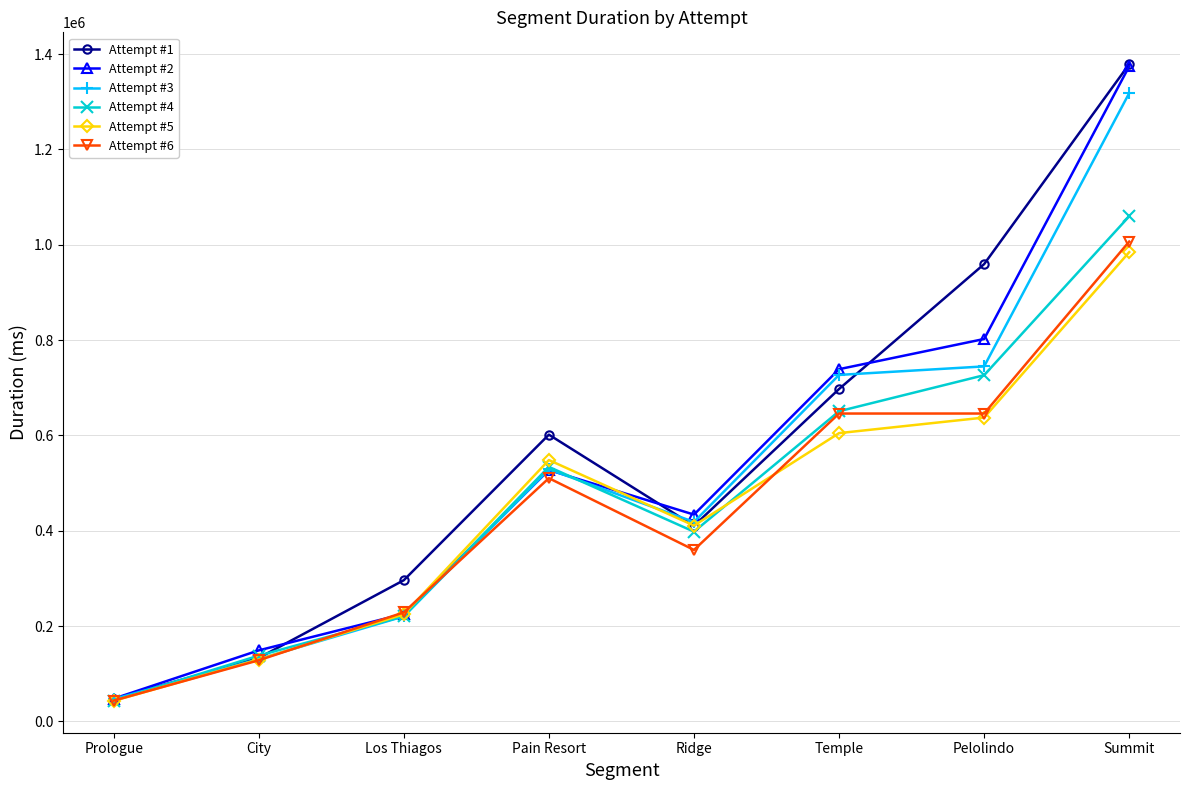

Does the chart have visible grid lines?

Yes